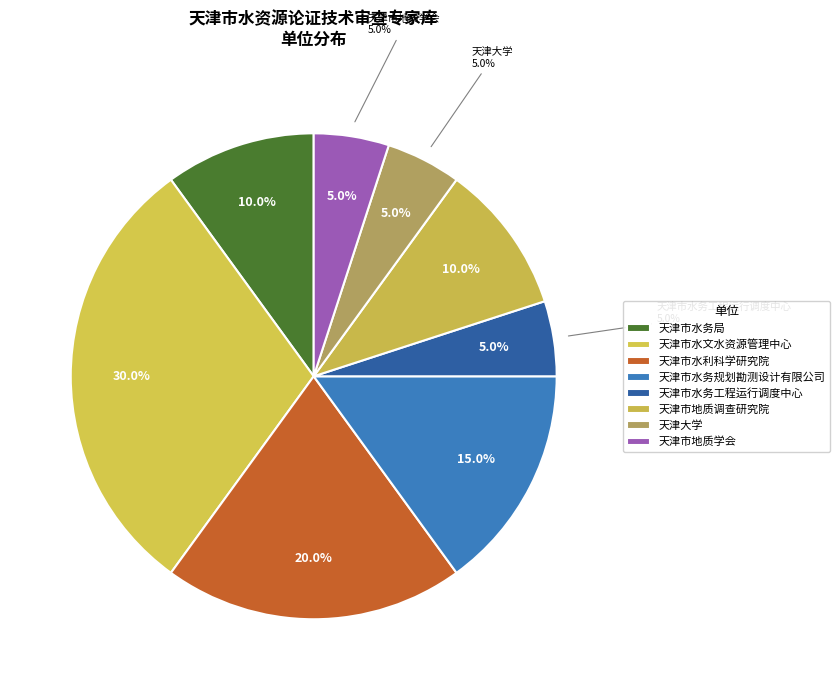

Does 天津市地质学会 account for over 50% of the chart?

No